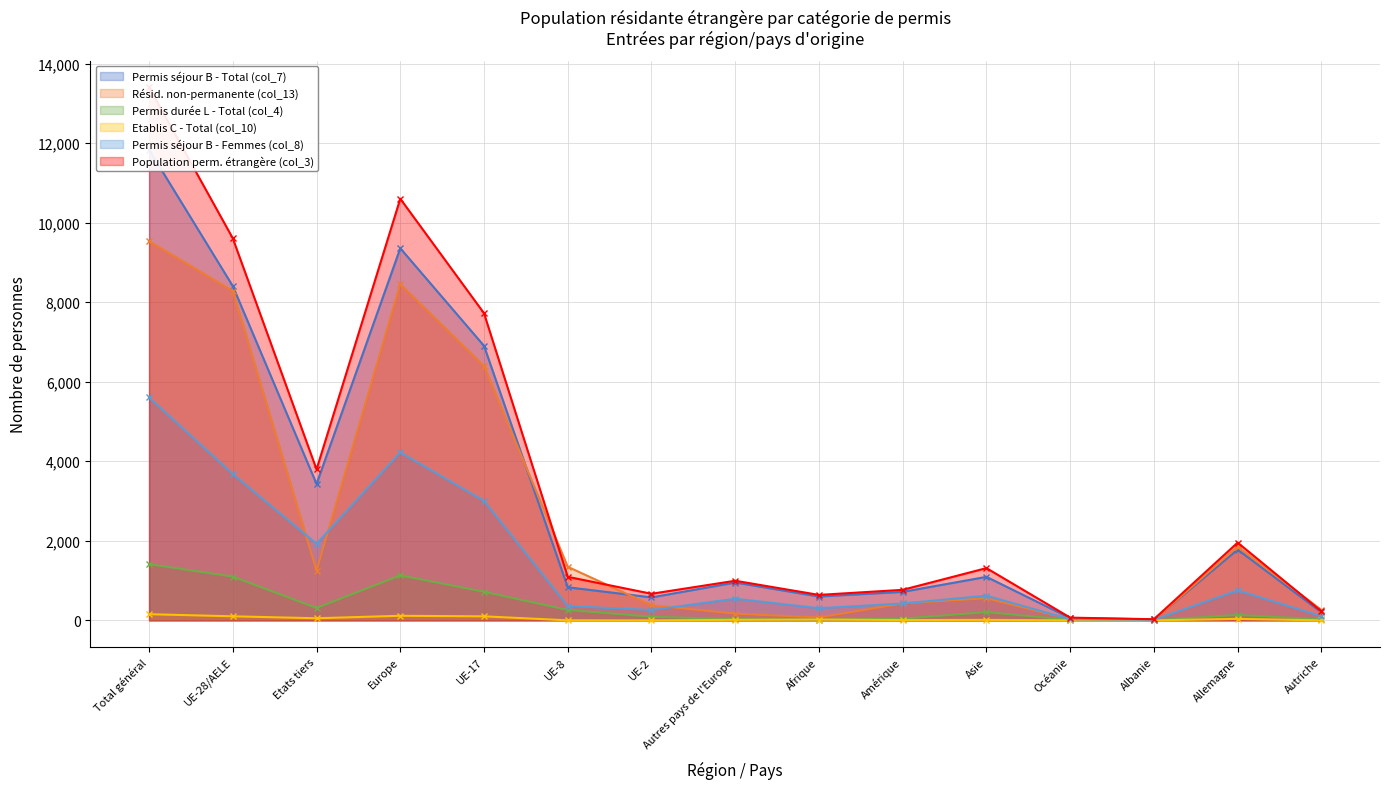

What position from the right is Amérique?

6